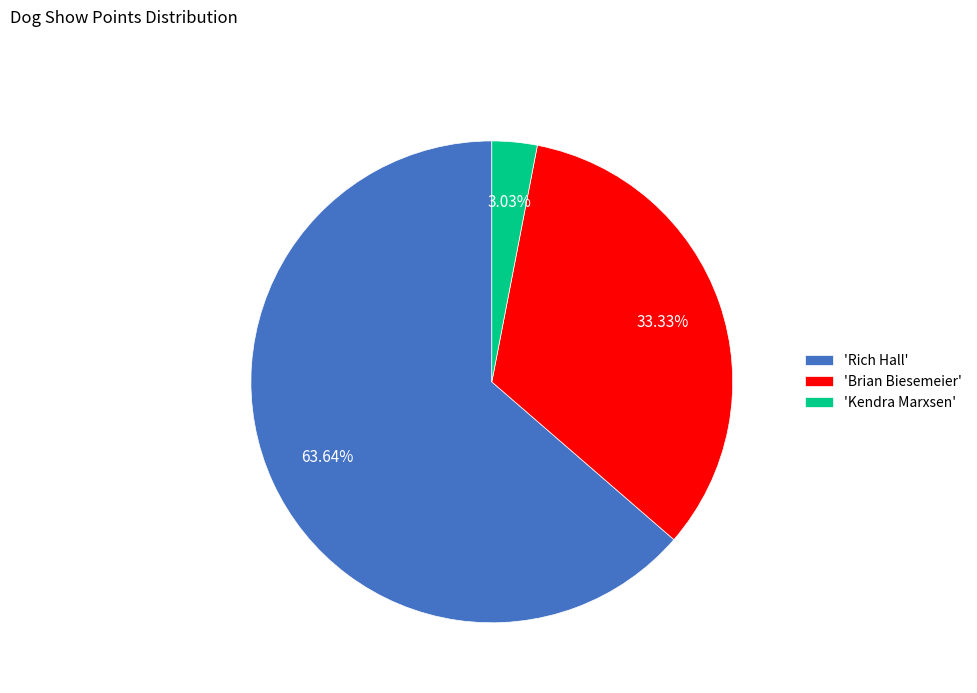

Is there a majority slice in this chart?

Yes